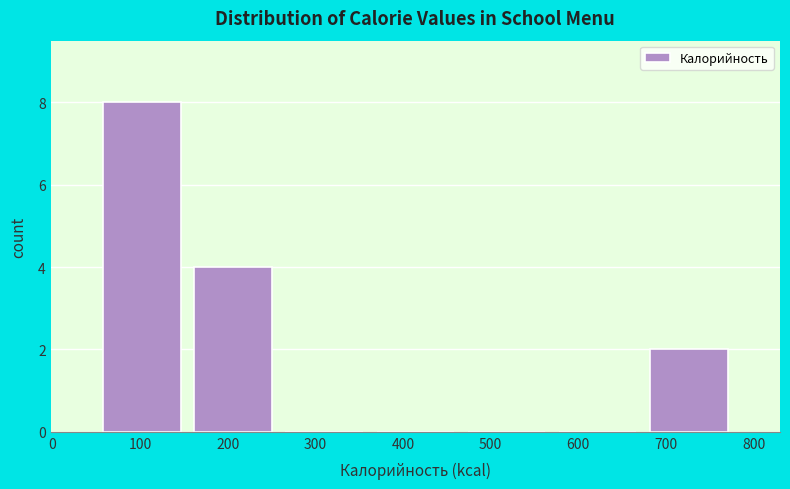

Reading left to right, list every bar in this chart as the range it spans on the x-axis followed by its height. Neither the bar edges nor the heights are printed on the chart, so give them approximately, as read against the axes.

50 to 150: 8
150 to 260: 4
260 to 360: 0
360 to 470: 0
470 to 570: 0
570 to 670: 0
670 to 780: 2